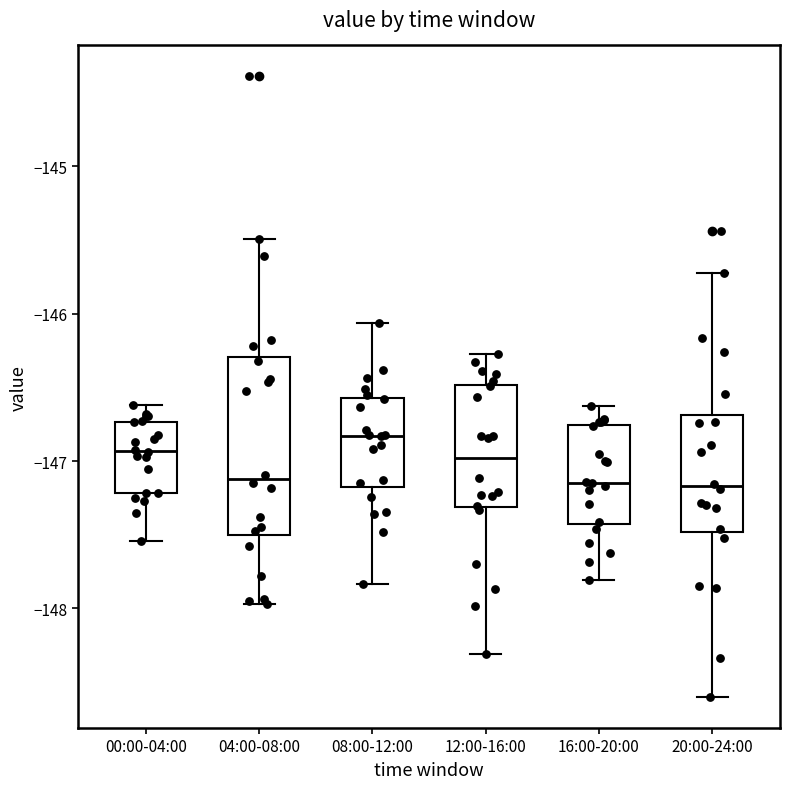

Where does the median line of the box for 00:00-04:00 sit on the y-axis? The values are not printed on the chart, so give them approximately, as read against the axis.

-146.9